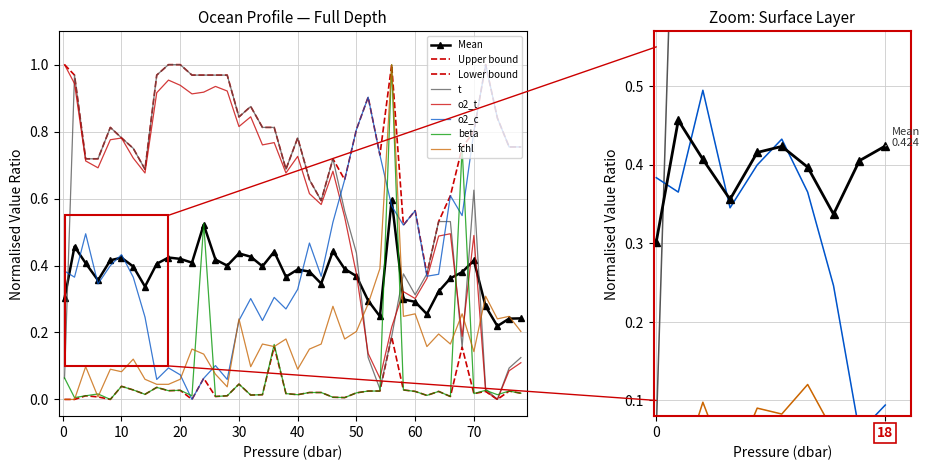

True or false: beta and o2_t cross at least once.

True